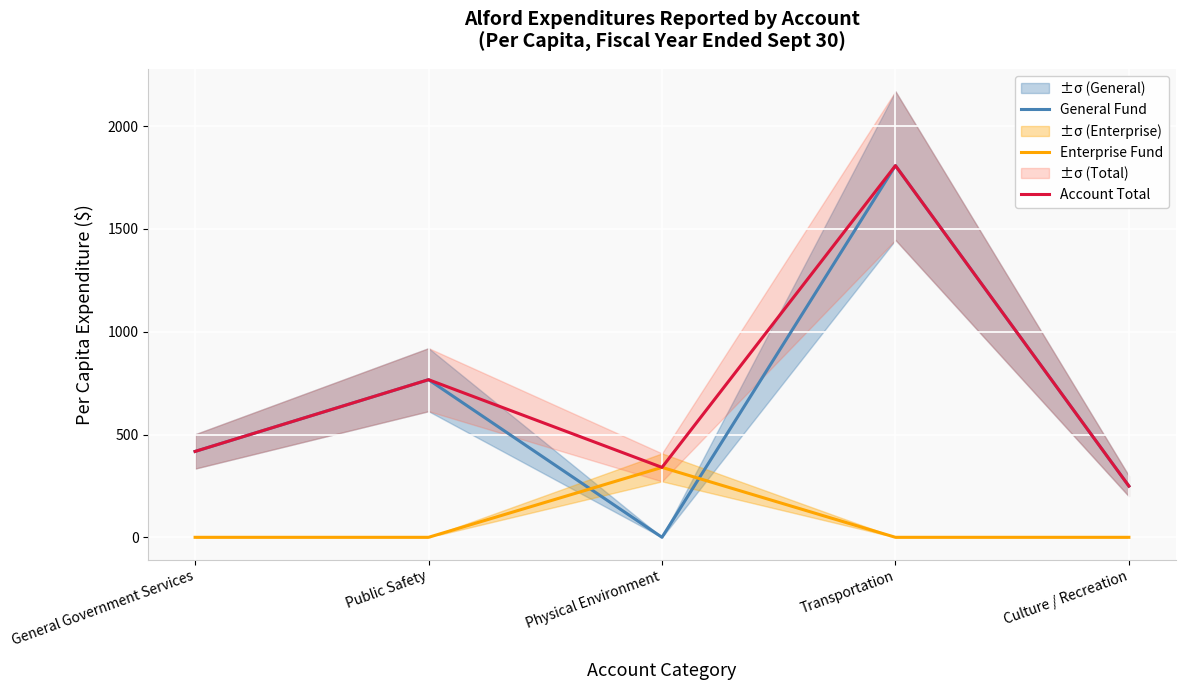

How many interior local peaks does the Enterprise Fund series have?

1